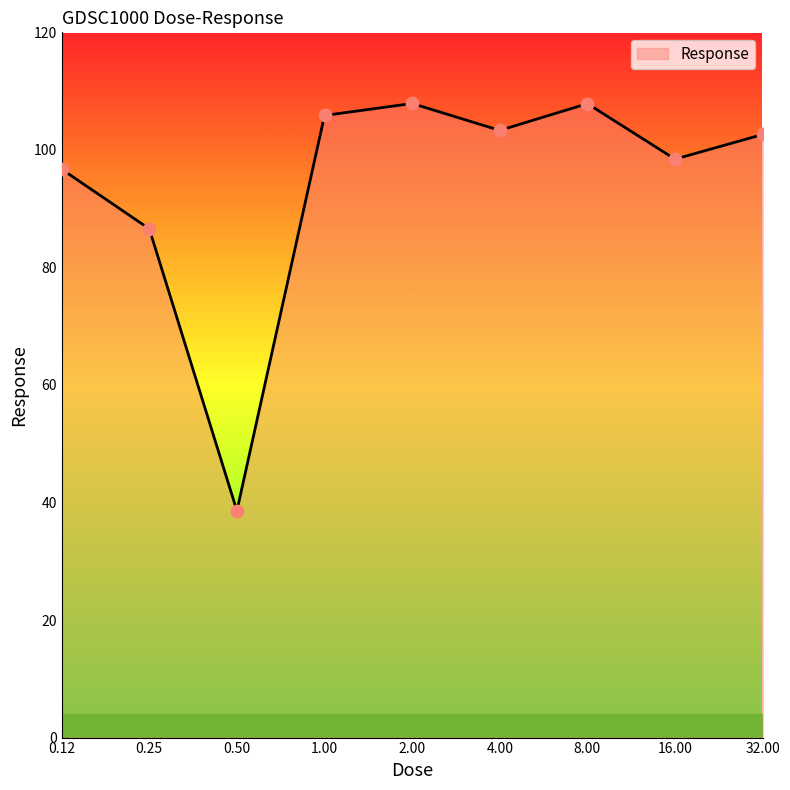

What is the difference between the maximum and minimum values?

69.3